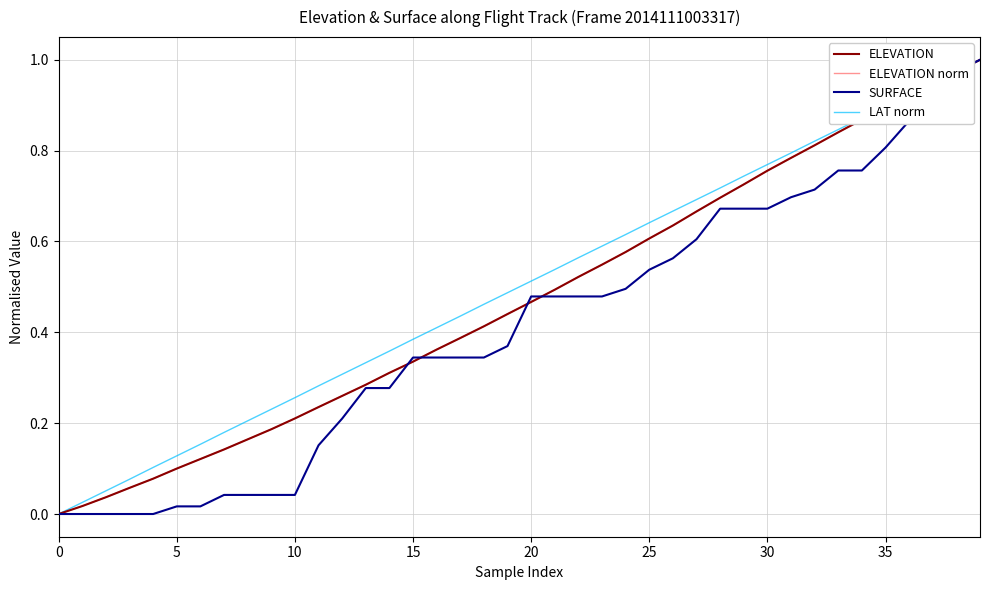

List the series in order of their peak value, lowest first.

ELEVATION, ELEVATION norm, SURFACE, LAT norm